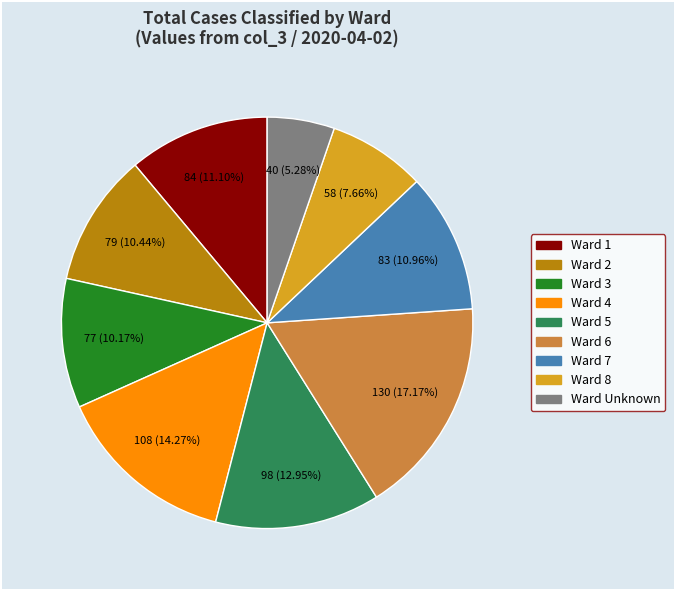

Is there a majority slice in this chart?

No